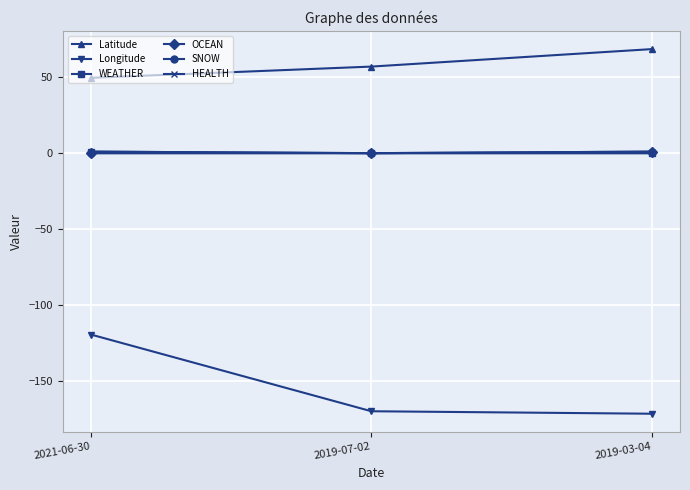

Which series has the largest range (max minus min)?

Longitude